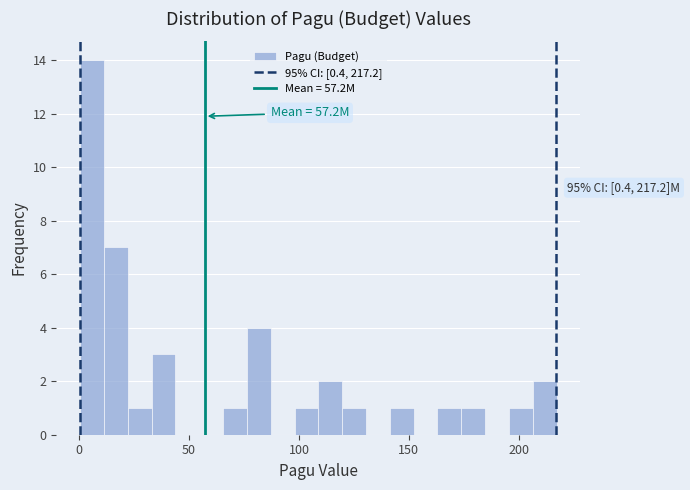

Around what value on the x-axis is the tallest bar? Give the approximate position of its centre, as read against the axis.

5